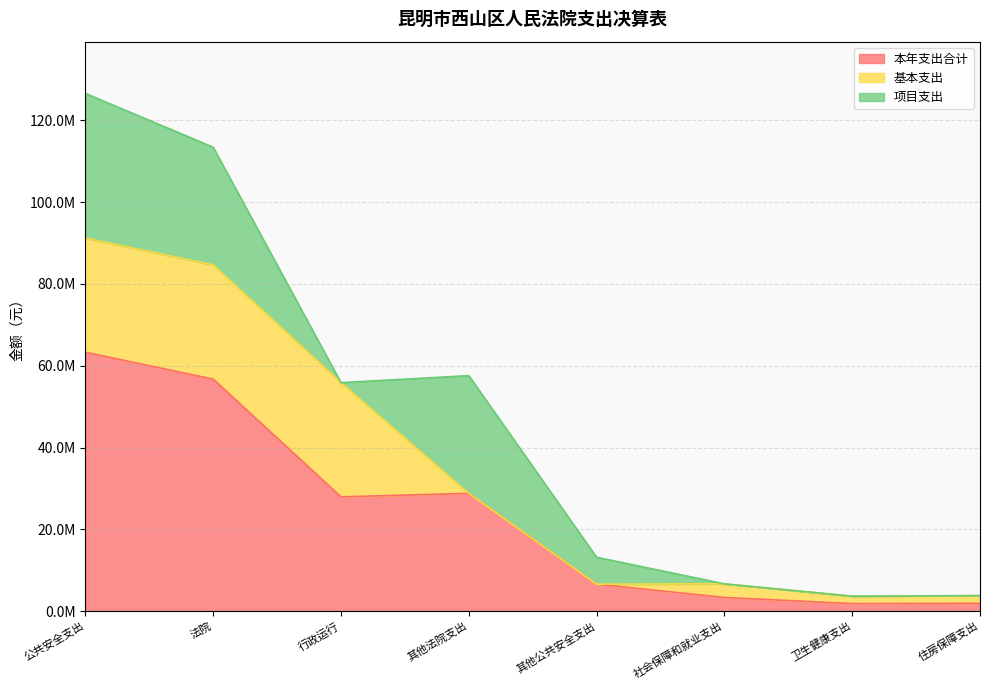

Reading right to left, list all the values displayed in this chart.

本年支出合计: 1888000.0	1823774.5	3330453.9	6578872.6	28792361.6	27935033.5	56727395.0	63306267.7
基本支出: 1888000.0	1823774.5	3330453.9	0.0	0.0	27935033.5	27935033.5	27935033.5
项目支出: 0.0	0.0	0.0	6578872.6	28792361.6	0.0	28792361.6	35371234.2